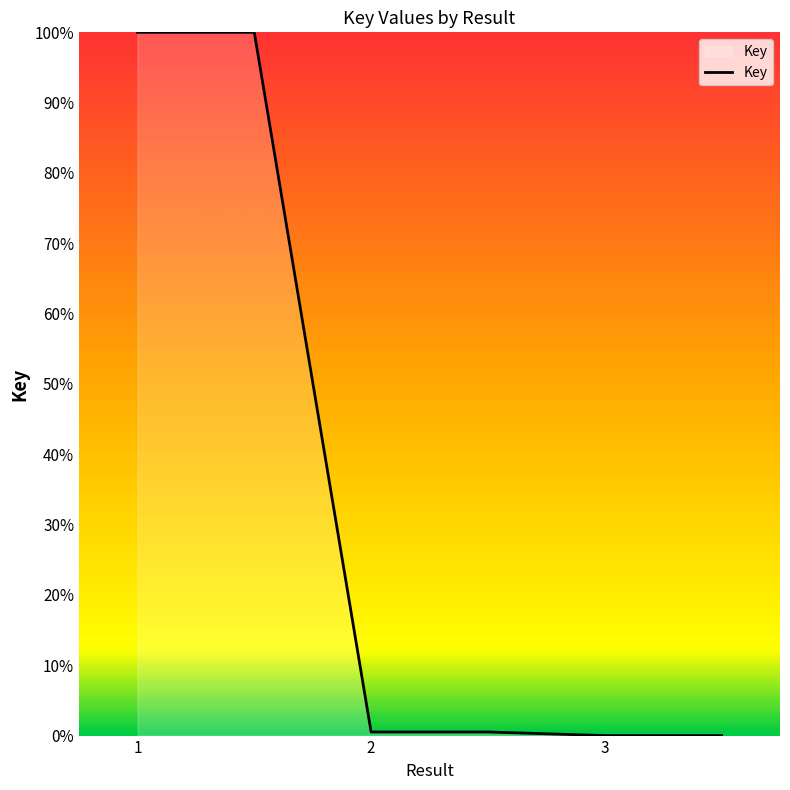

What is the average value?

33.5